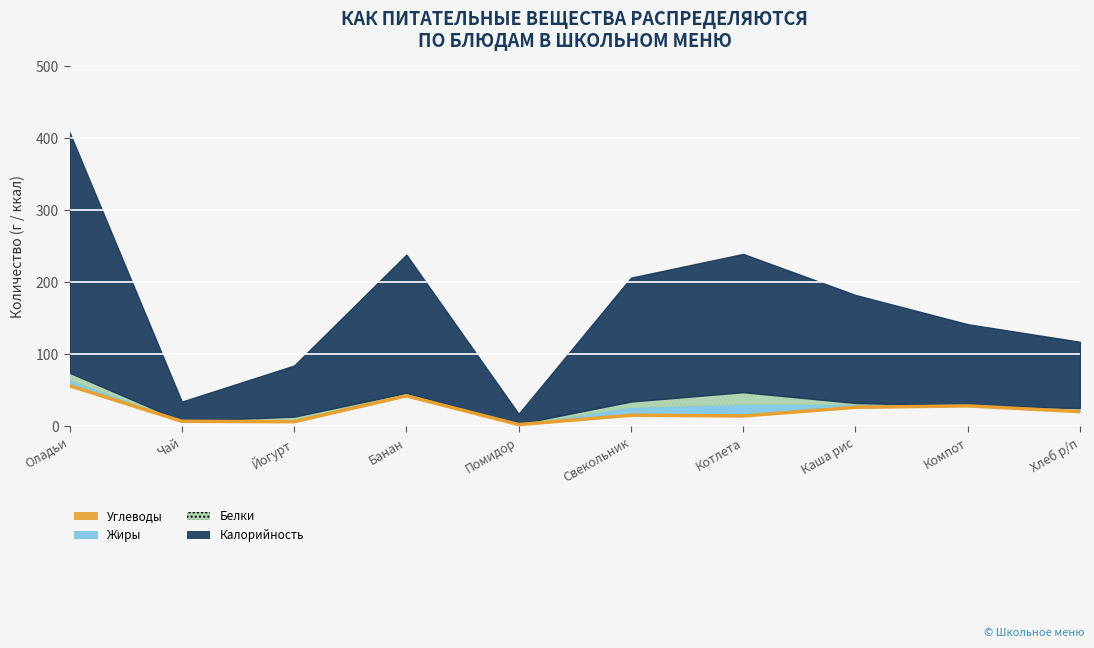

At which label does the data first exceed 20?

Оладьи